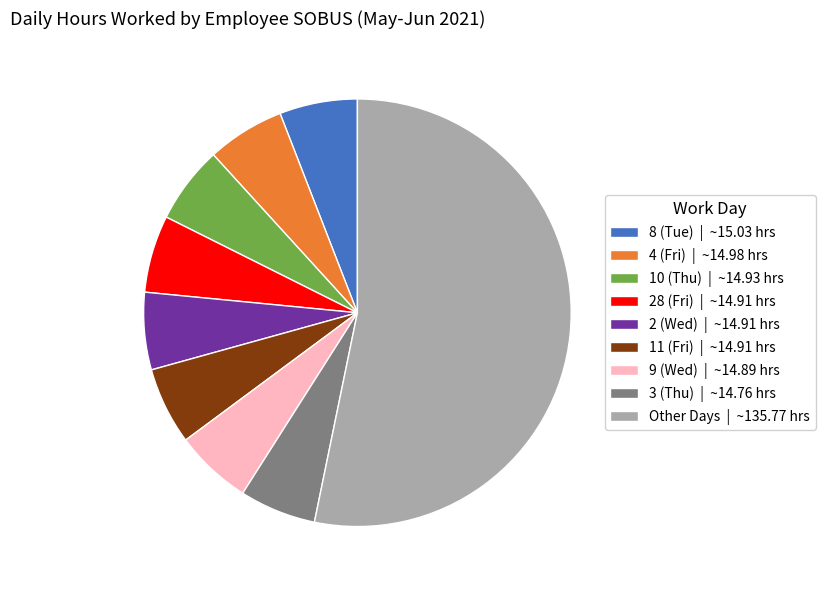

Is it true that 2 (Wed) | ~14.91 hrs is 6% of the pie?

True